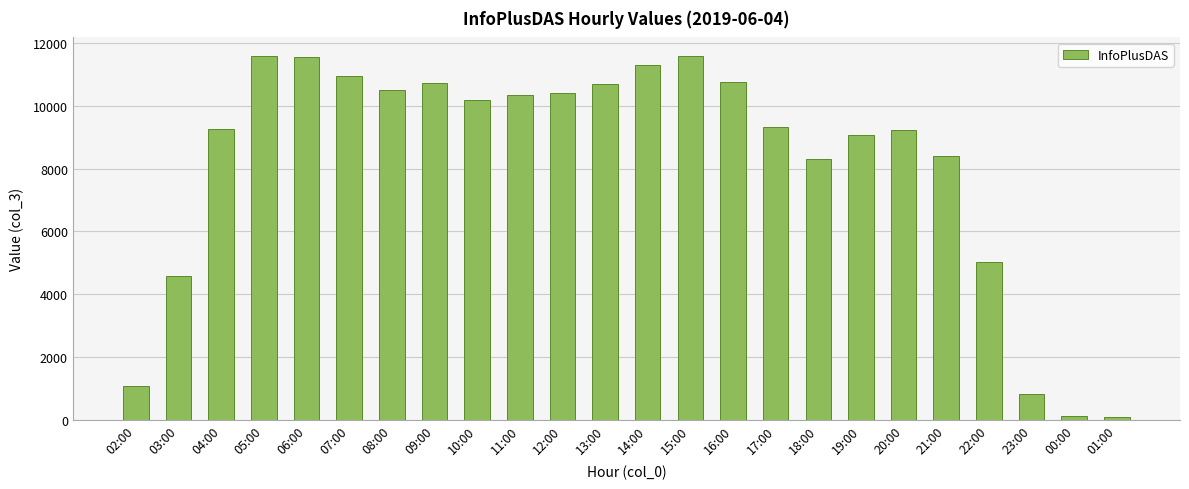

What is the label of the 15th bar from the left?

16:00